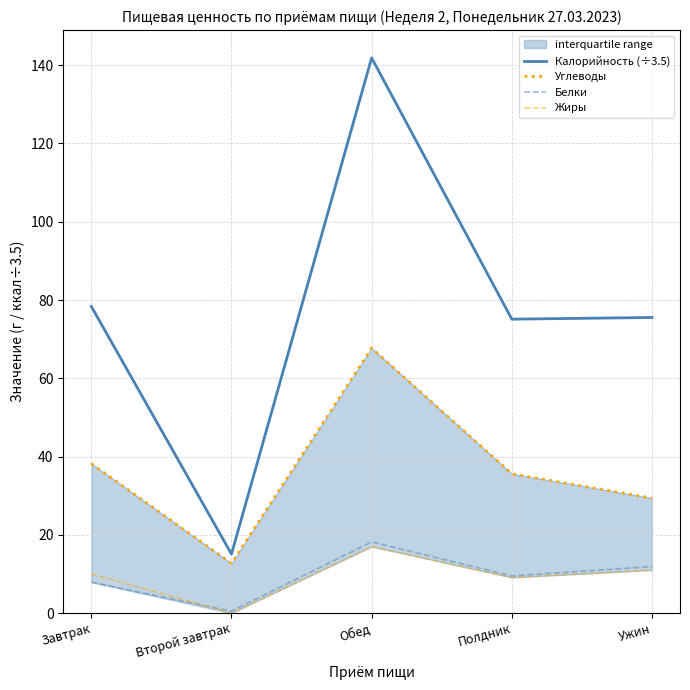

Is this an area chart (filled region under the line)?

No